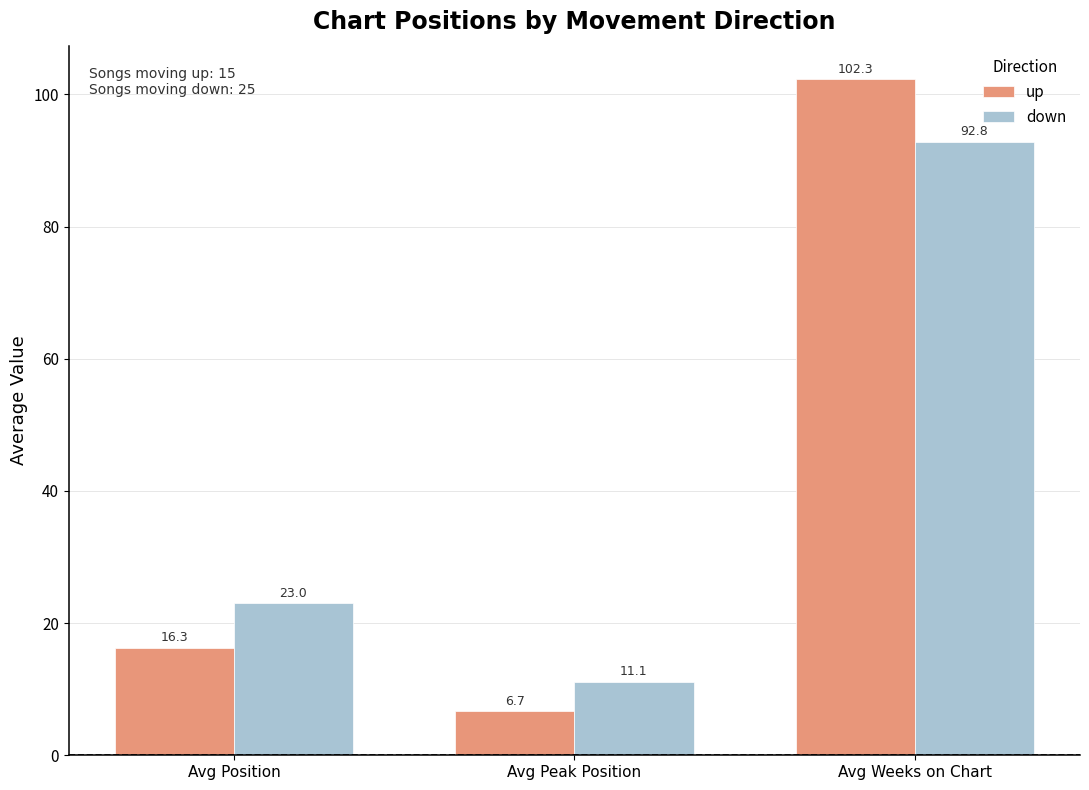

Which series has the largest total across all categories?

down